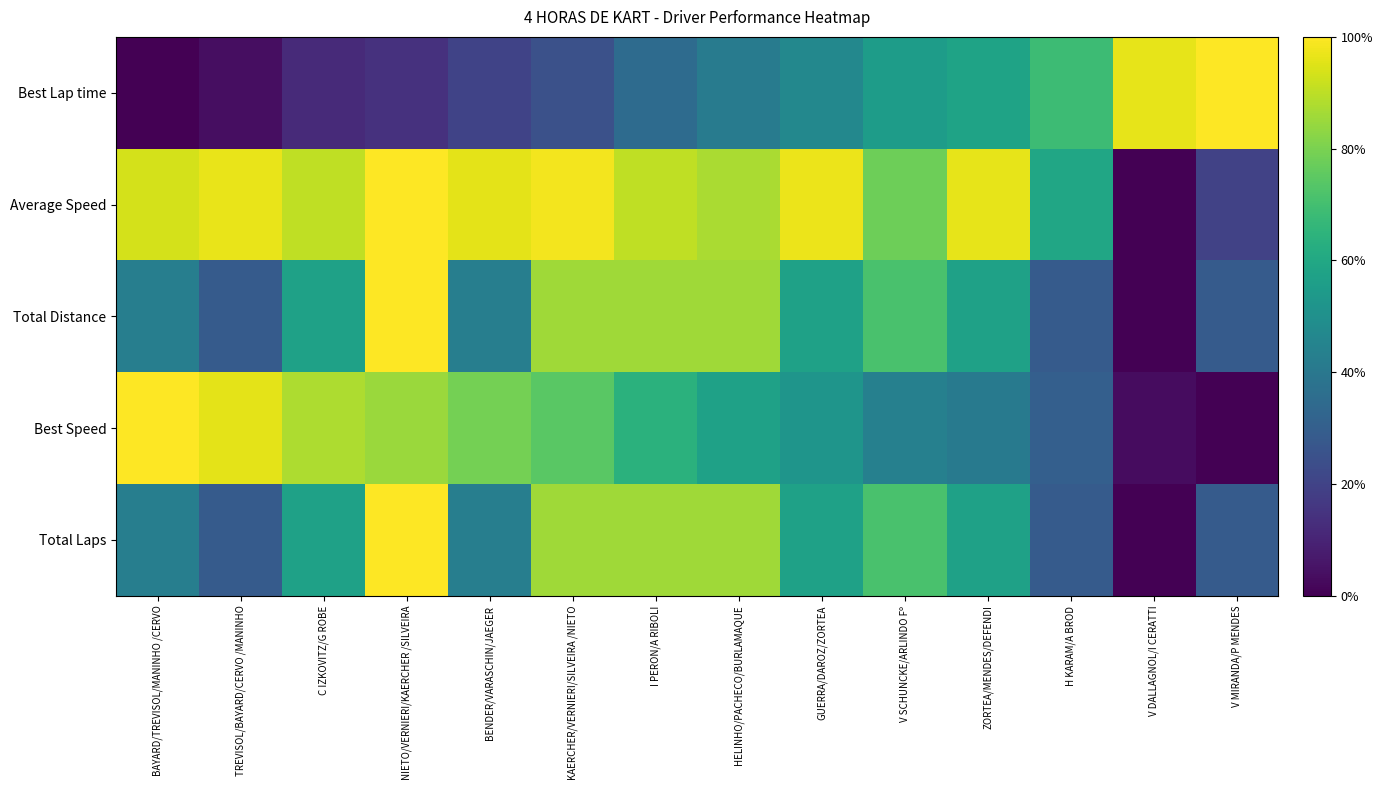

At how many categories does at least one series exceed 0?

14